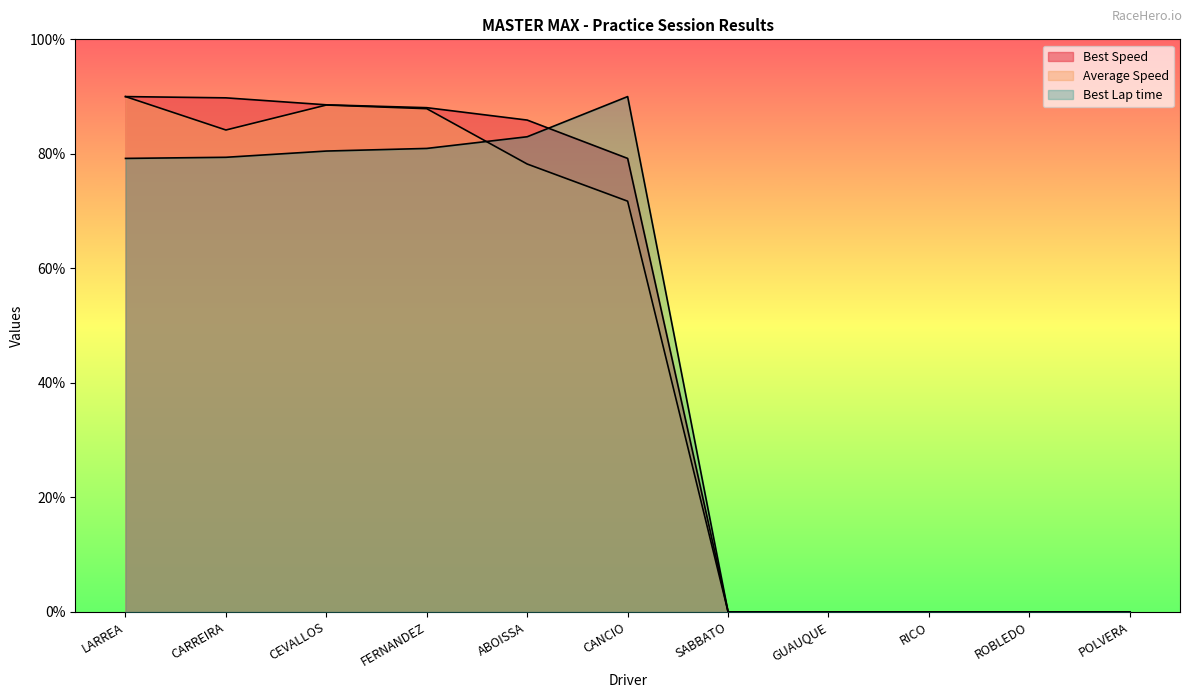

What is the sum of all Best Speed values?

521.5